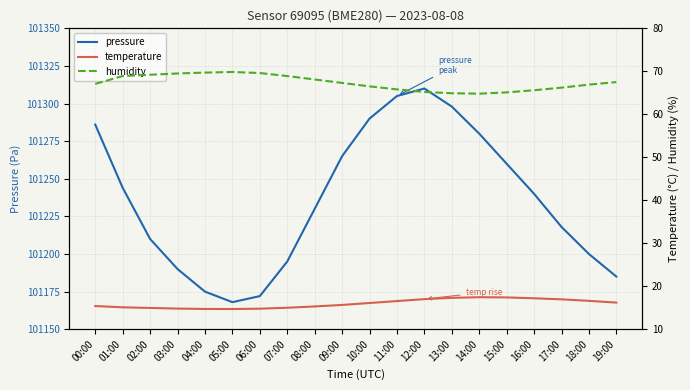

How many interior local valleys does the pressure series have?

1